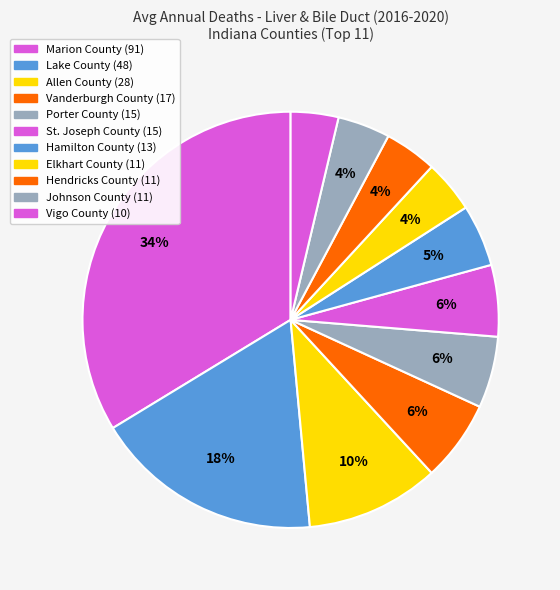

How many segments does this pie chart have?

11